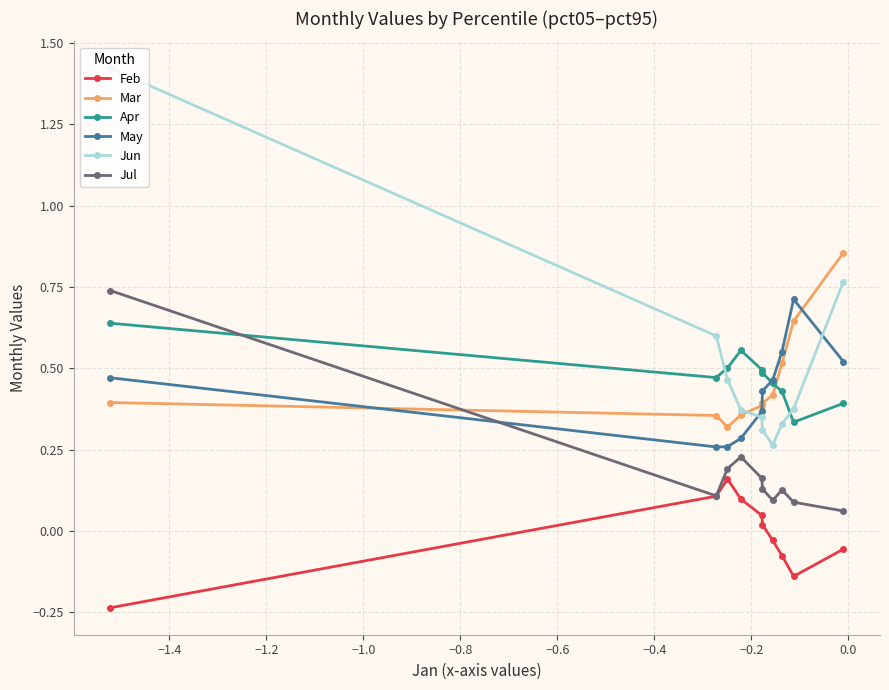

Which series has the largest range (max minus min)?

Jun